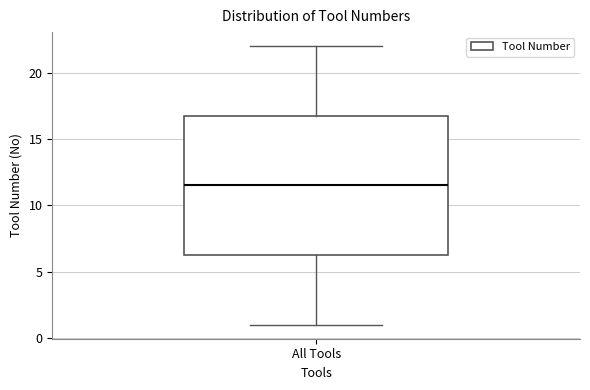

Where does the median line of the box for All Tools sit on the y-axis? The values are not printed on the chart, so give them approximately, as read against the axis.

11.5